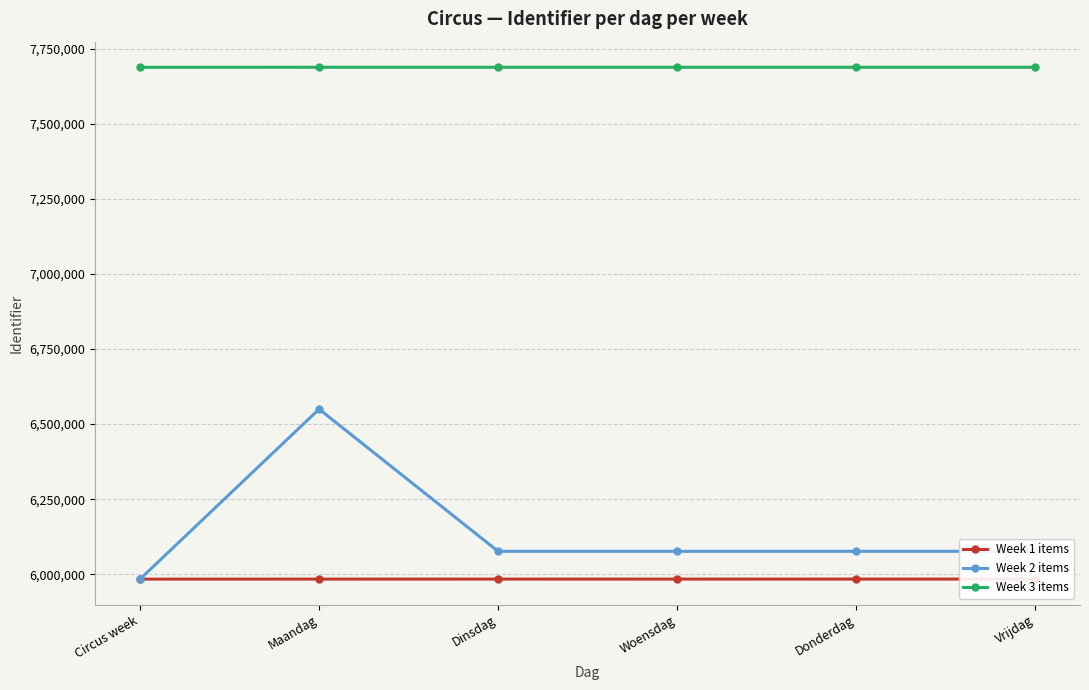

What is the label of the 3rd point from the left?

Dinsdag